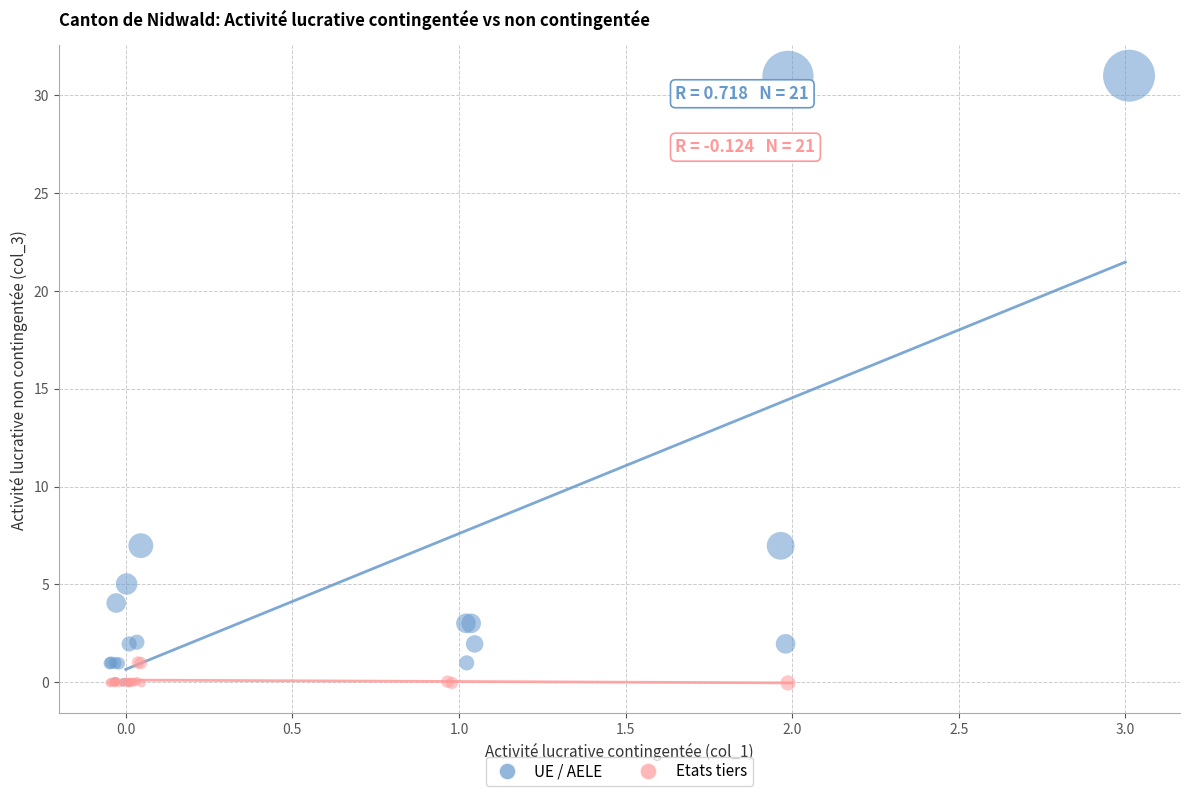

Which series reaches the maximum Y coordinate?

UE / AELE